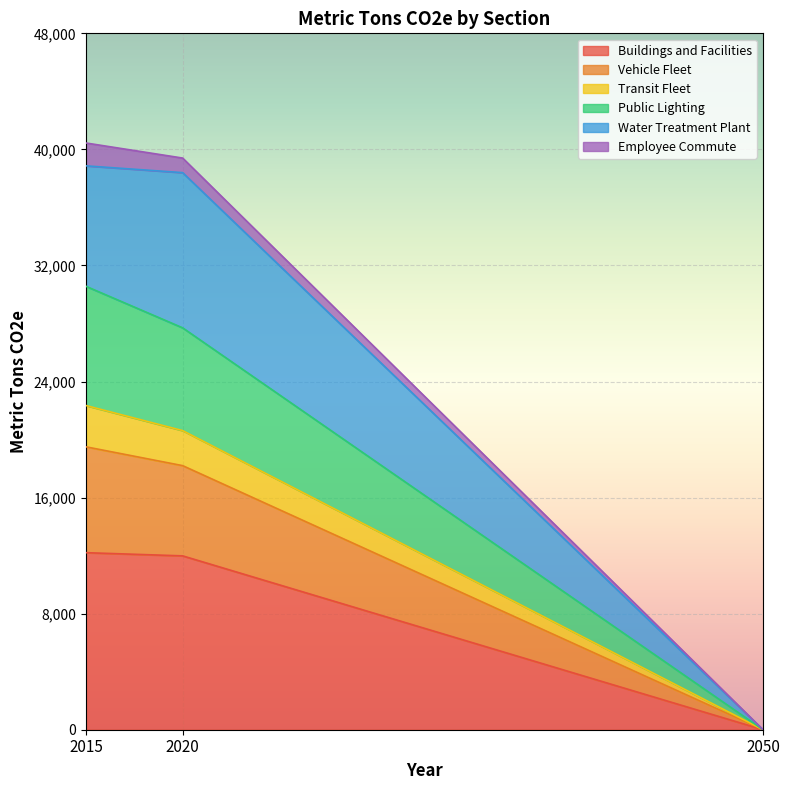

Is it true that Public Lighting equals -10498 at 2050?

False